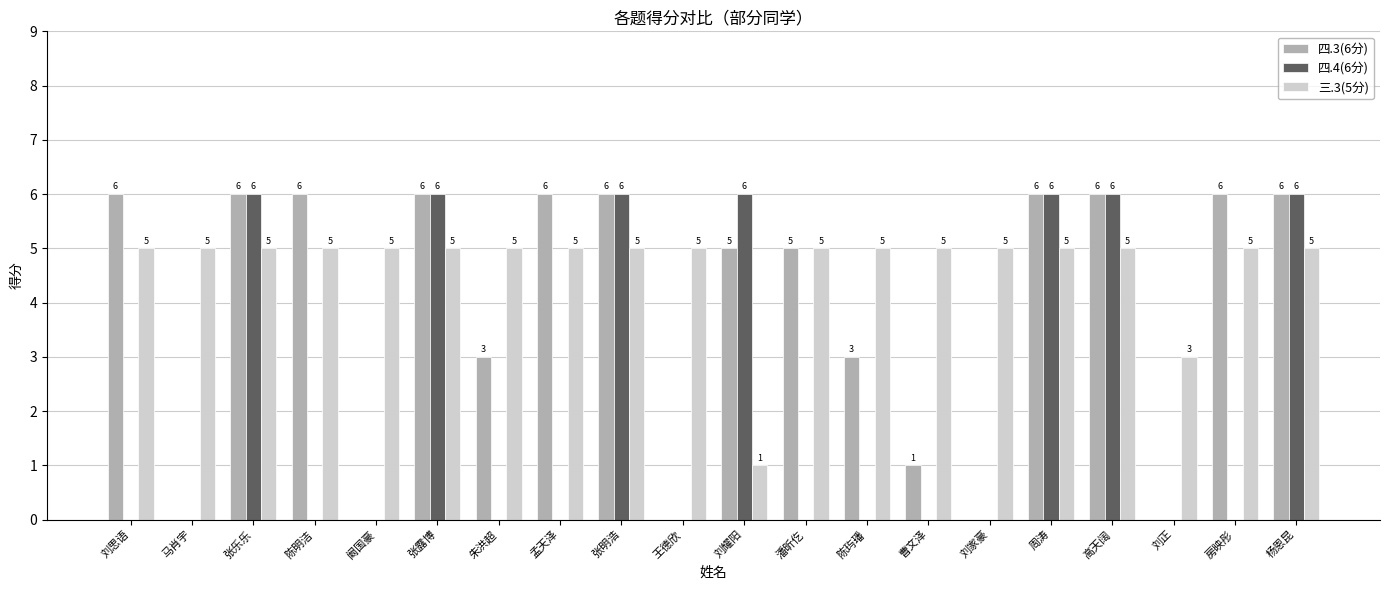

How many groups of bars are there?

20